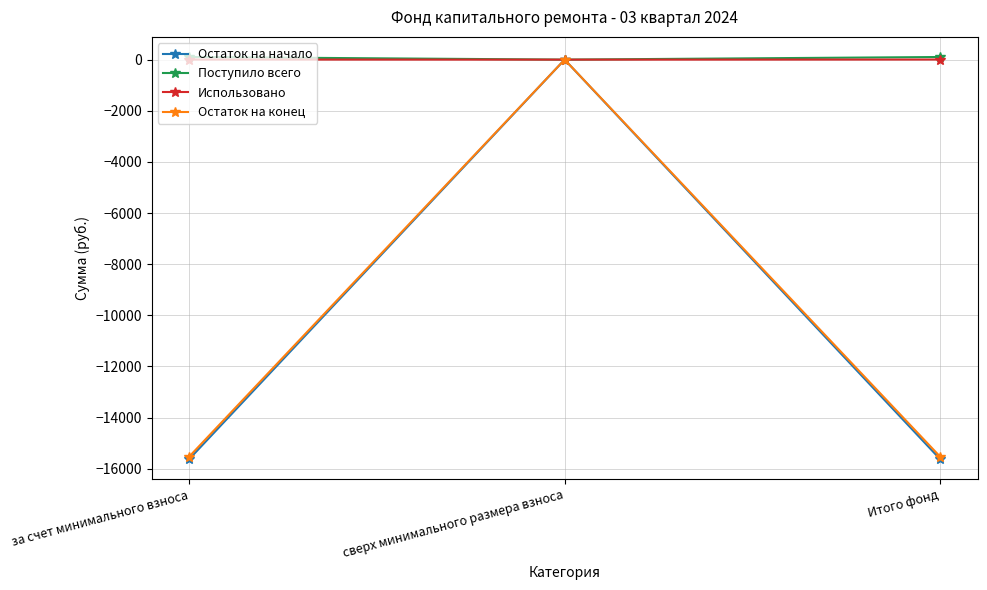

The Остаток на конец series shows -23553.2 at за счет минимального взноса. True or false?

False